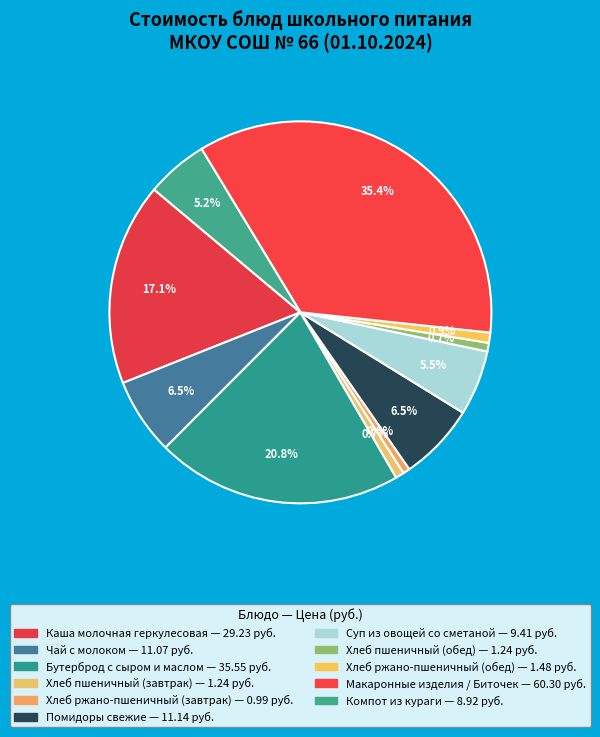

What percentage is the Хлеб пшеничный (завтрак) slice, to the nearest percent?

1%